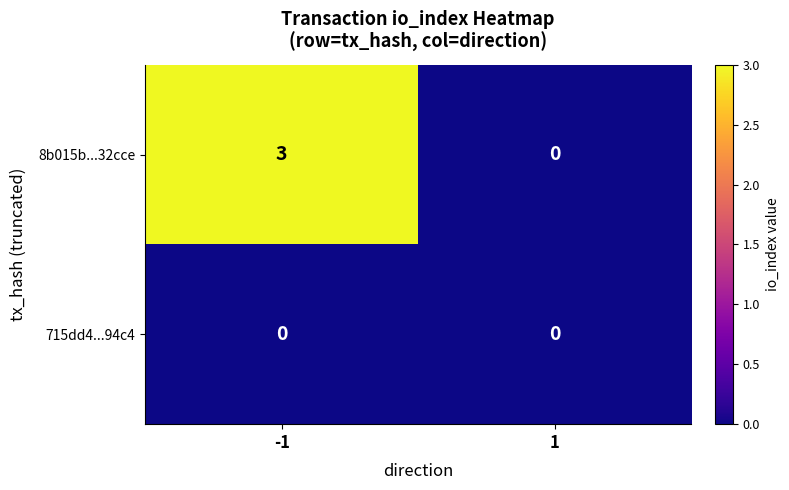

Is it true that 715dd4...94c4 equals 0 at -1?

True